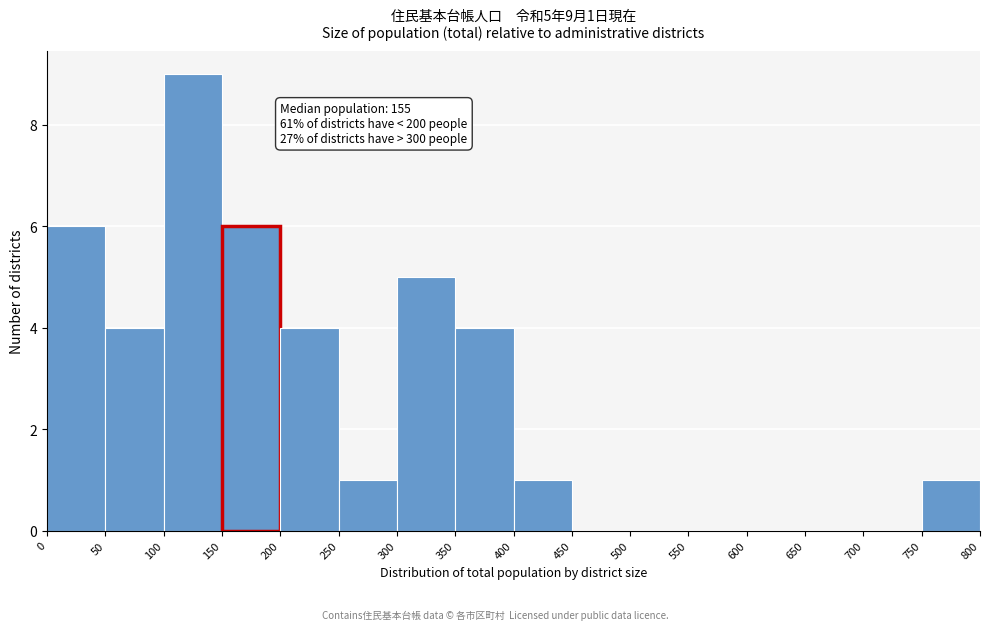

Over which range of the x-axis is the bar tallest?

100 to 150